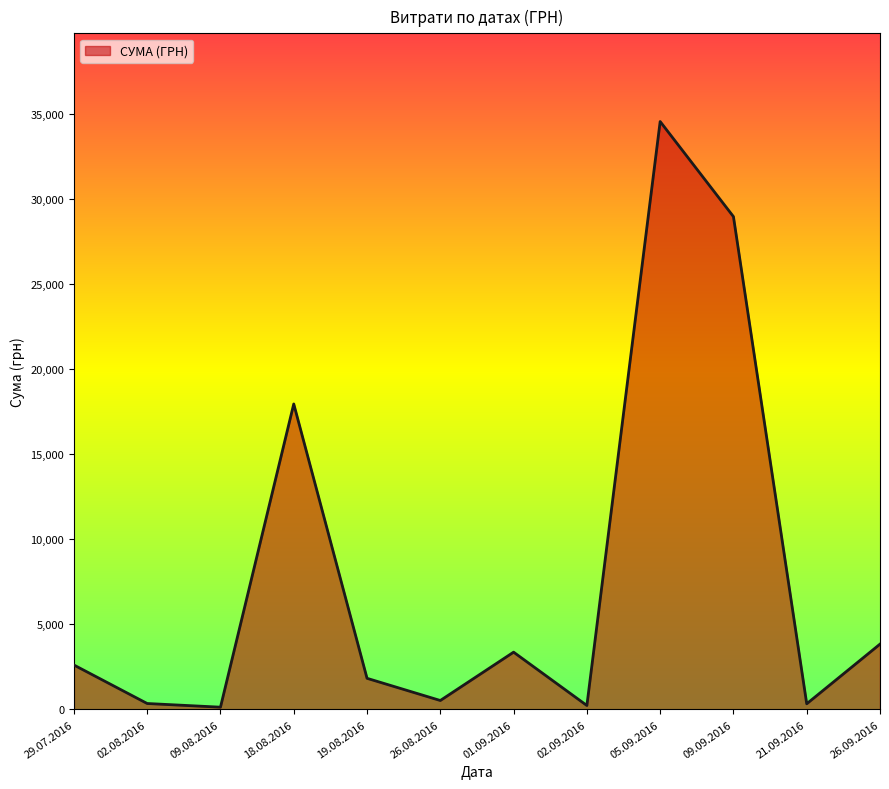

Which category has the highest value across all series?

05.09.2016